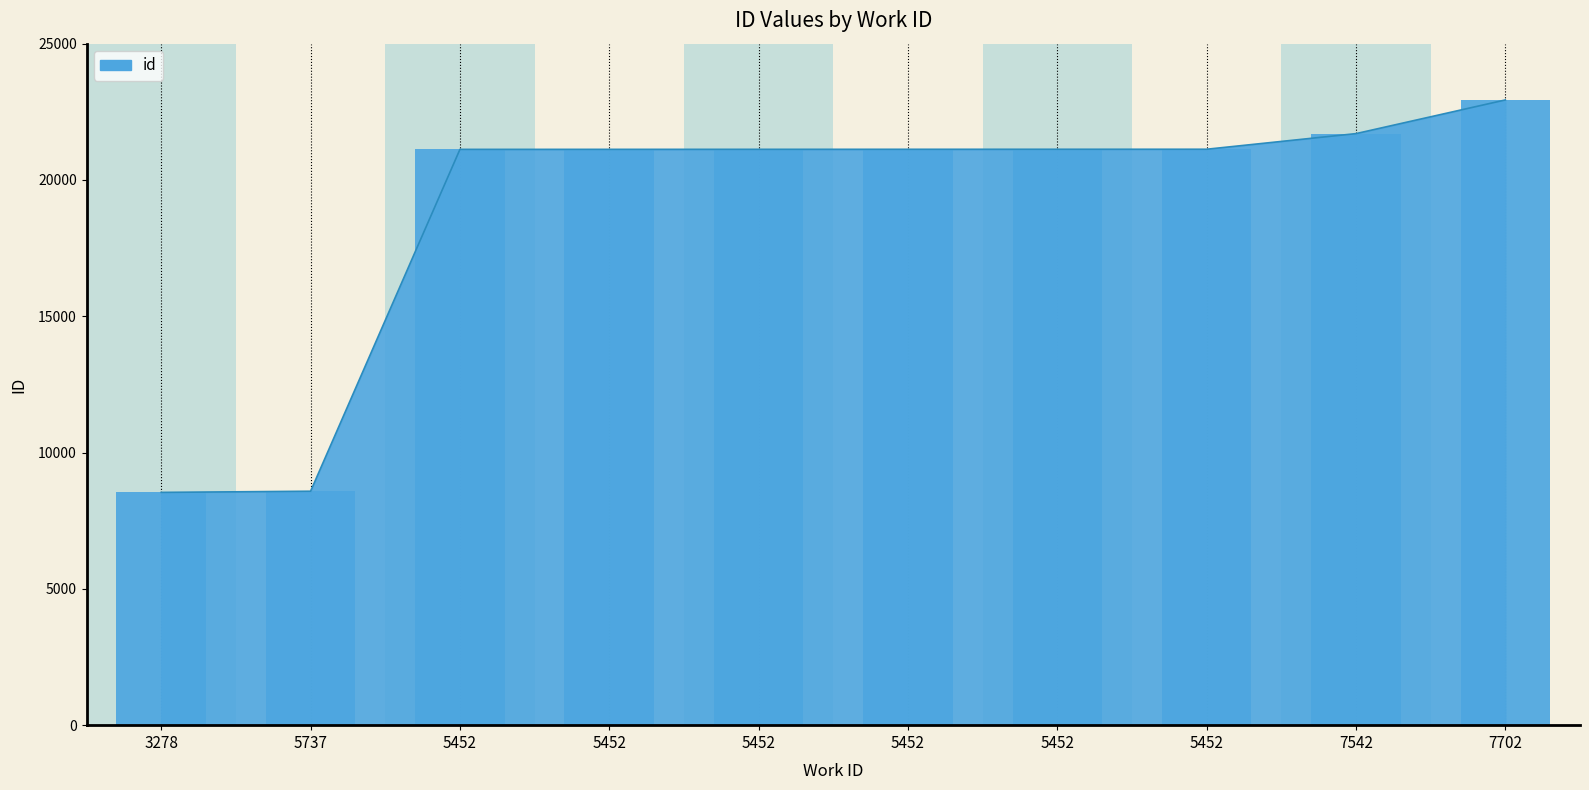

What is the minimum value shown in the chart?

8539